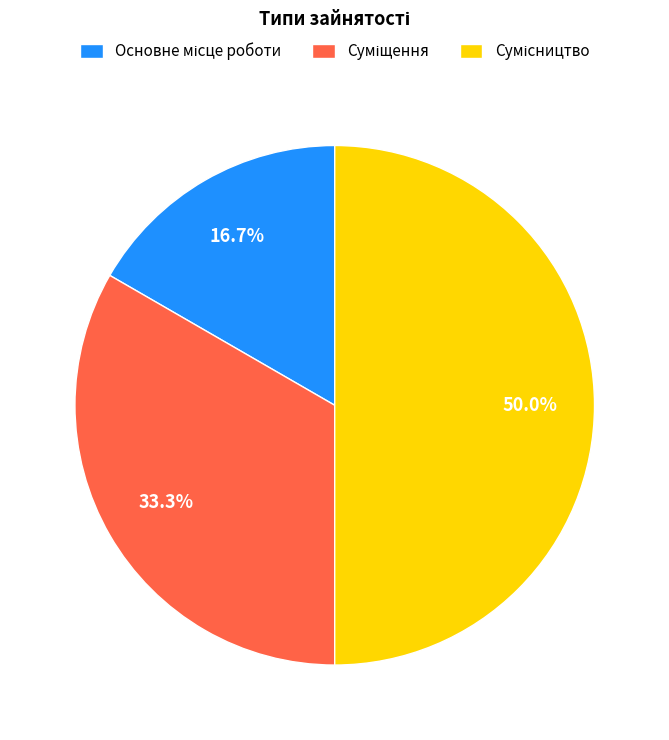

What is the change in value from Основне місце роботи to Суміщення?

+1